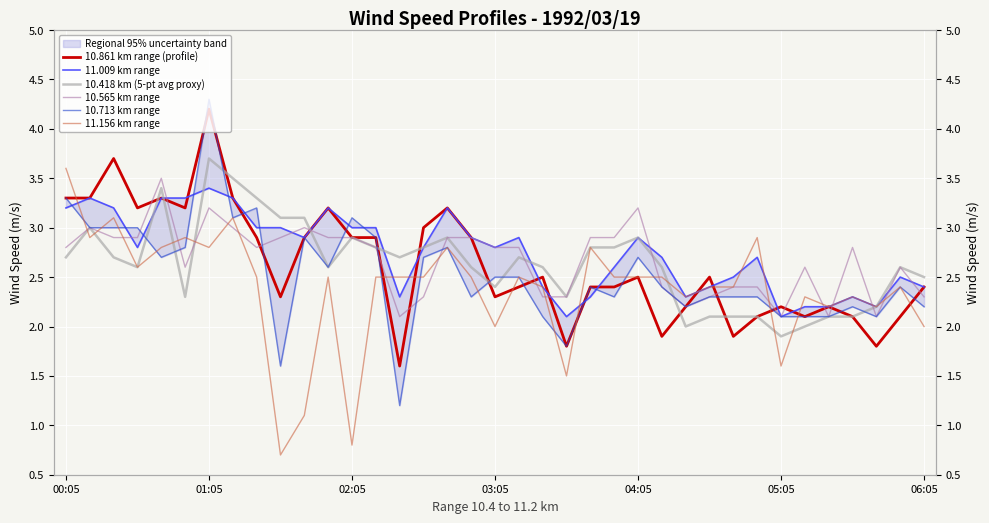

Which series has the largest total across all categories?

11.009 km range